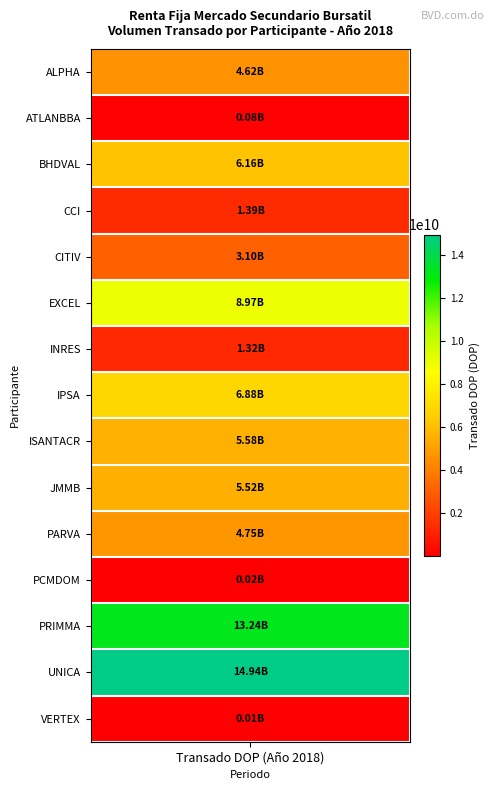

Read the value at UNICA.

14941894104.7